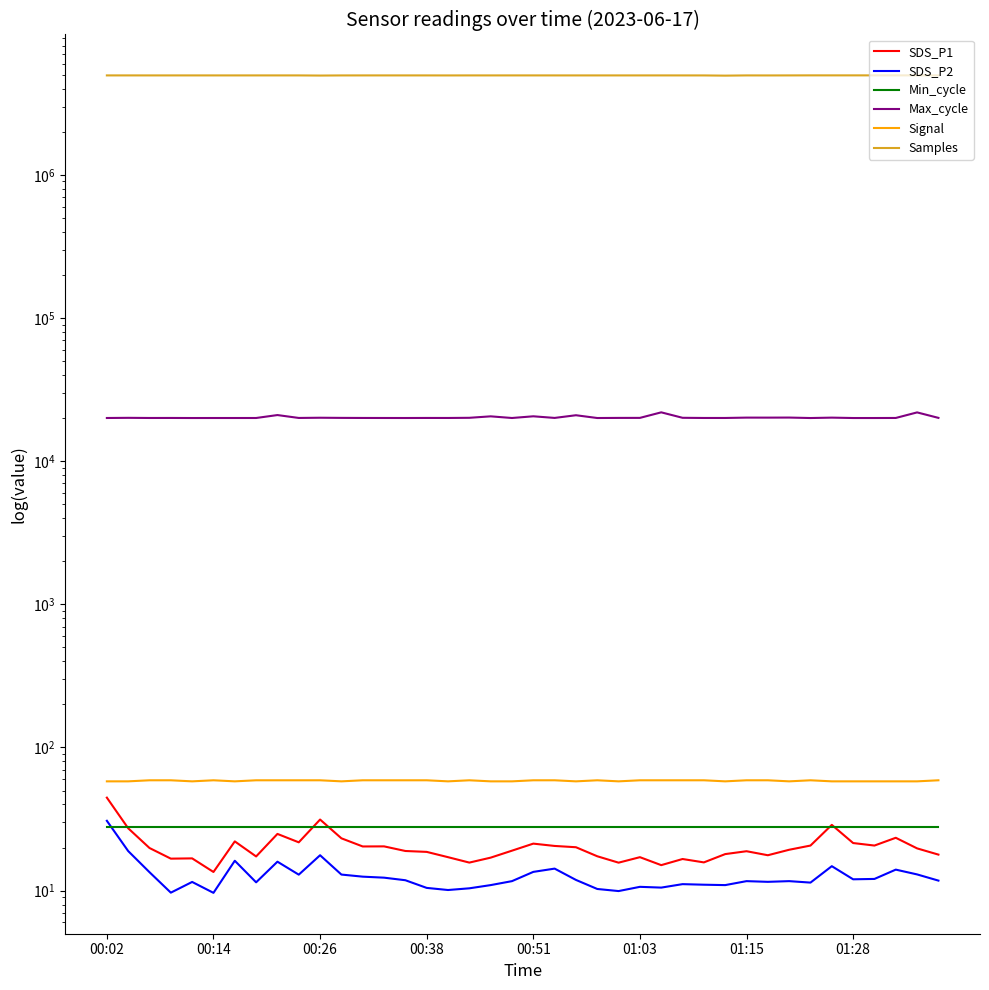

How many lines are shown in the chart?

6